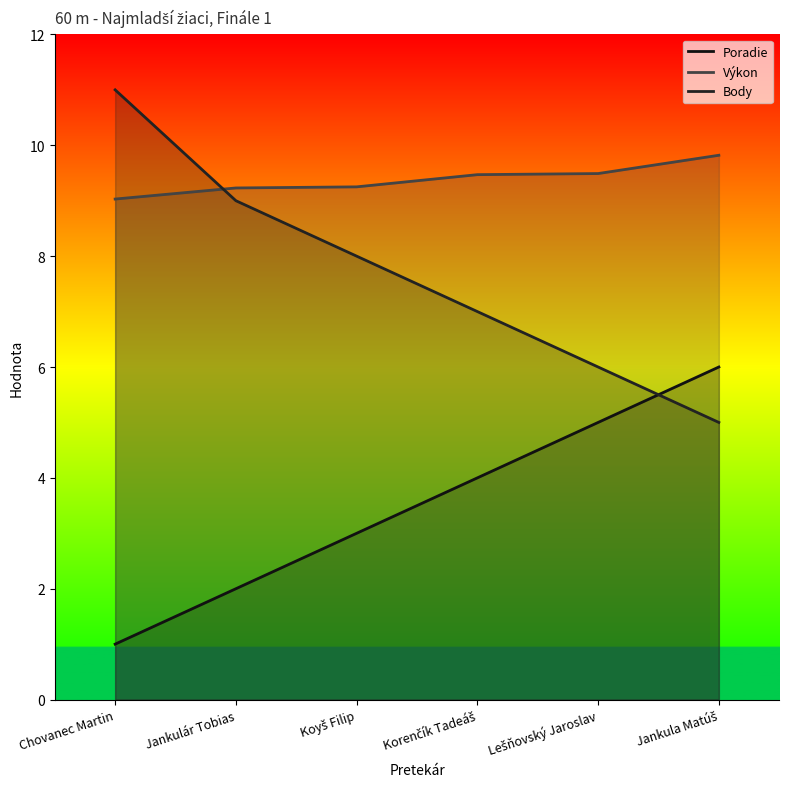

What is the approximate value of Výkon at Lešňovský Jaroslav?

9.5